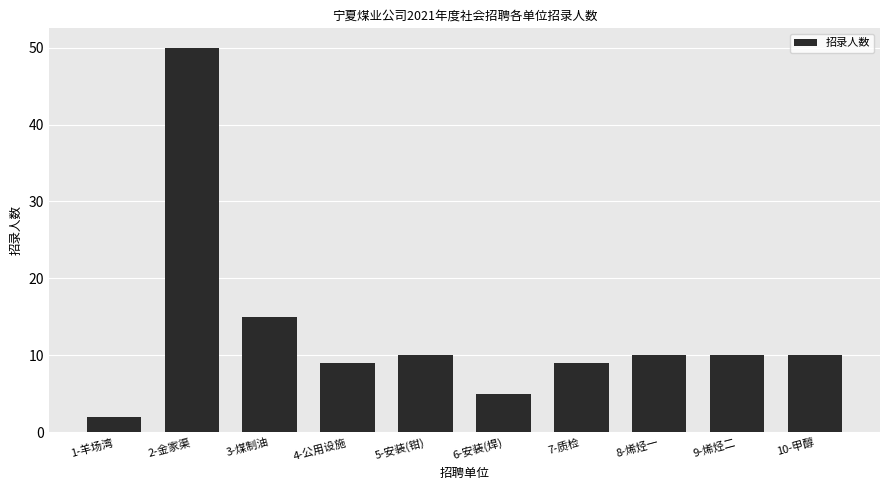

How many distinct data groups are displayed?

1